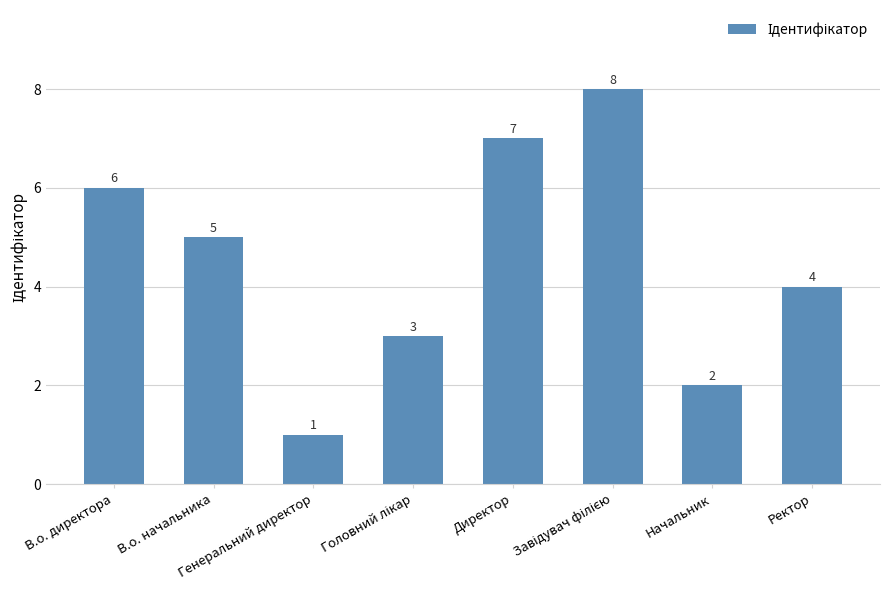

What is the greatest value displayed?

8